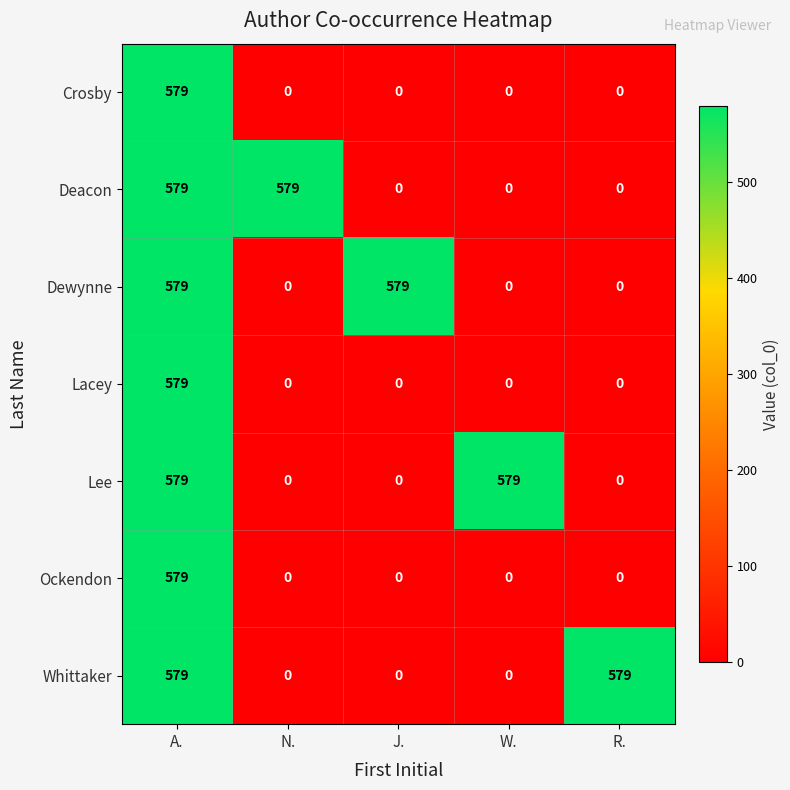

What is the difference between the maximum and second lowest values in the Ockendon series?

579